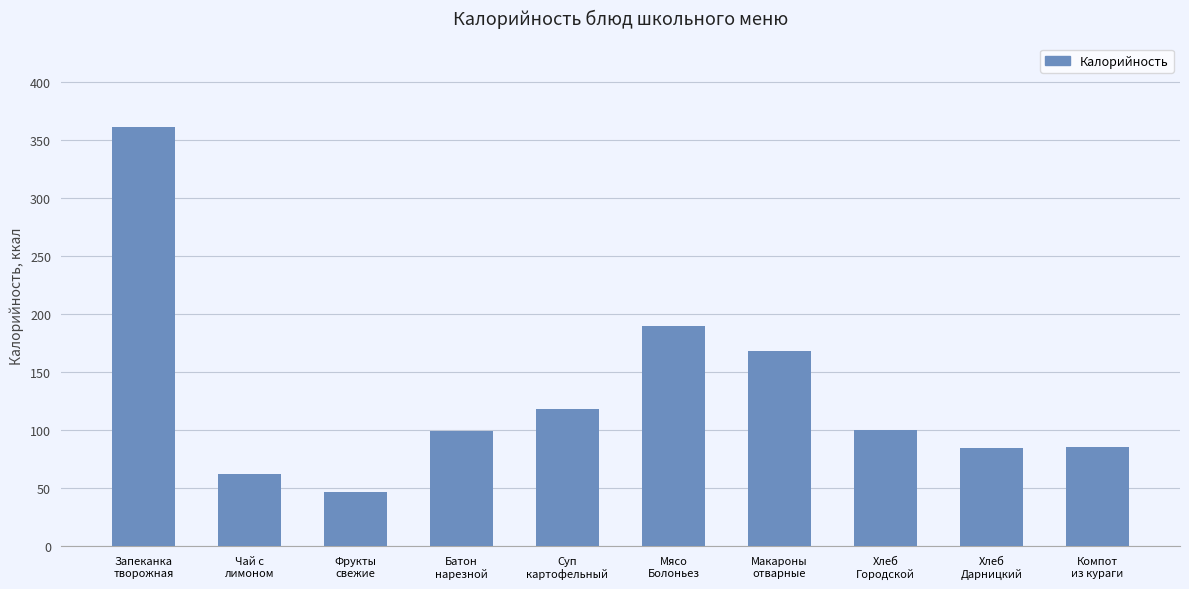

True or false: the data shows 361.1 at Запеканка
творожная.

True